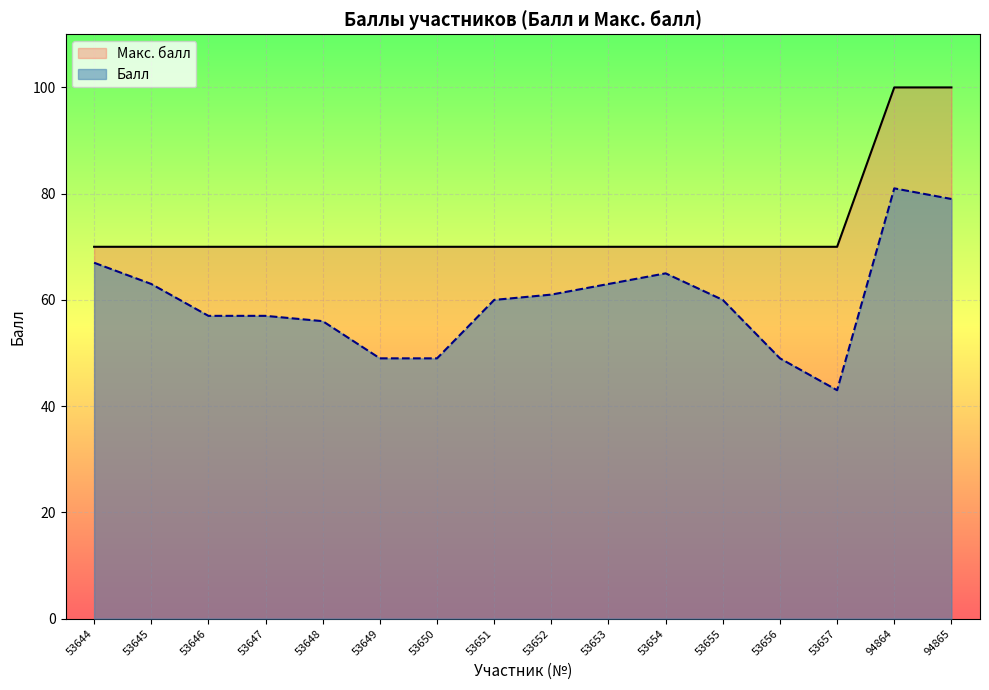

Reading left to right, transcribe all the data shown in this chart.

Балл: 67	63	57	57	56	49	49	60	61	63	65	60	49	43	81	79
Макс. балл: 70	70	70	70	70	70	70	70	70	70	70	70	70	70	100	100